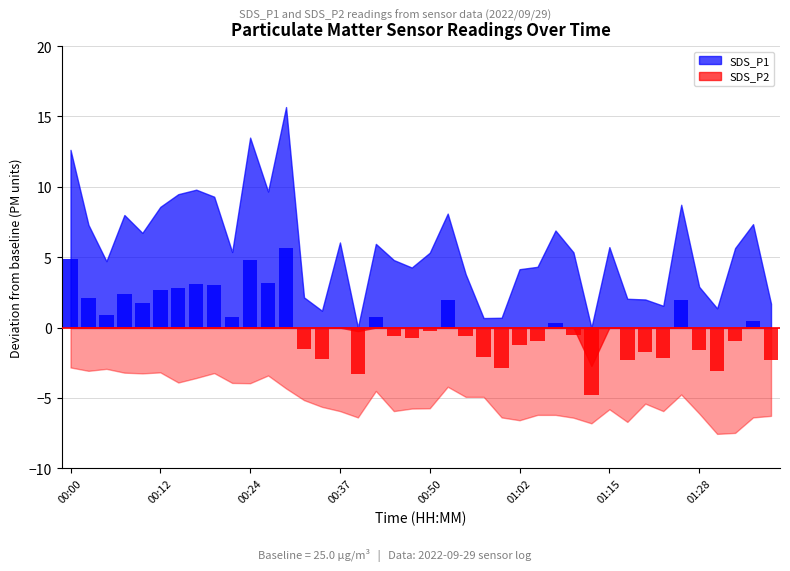

What is the difference between the highest and lowest values at 00:00?

15.5